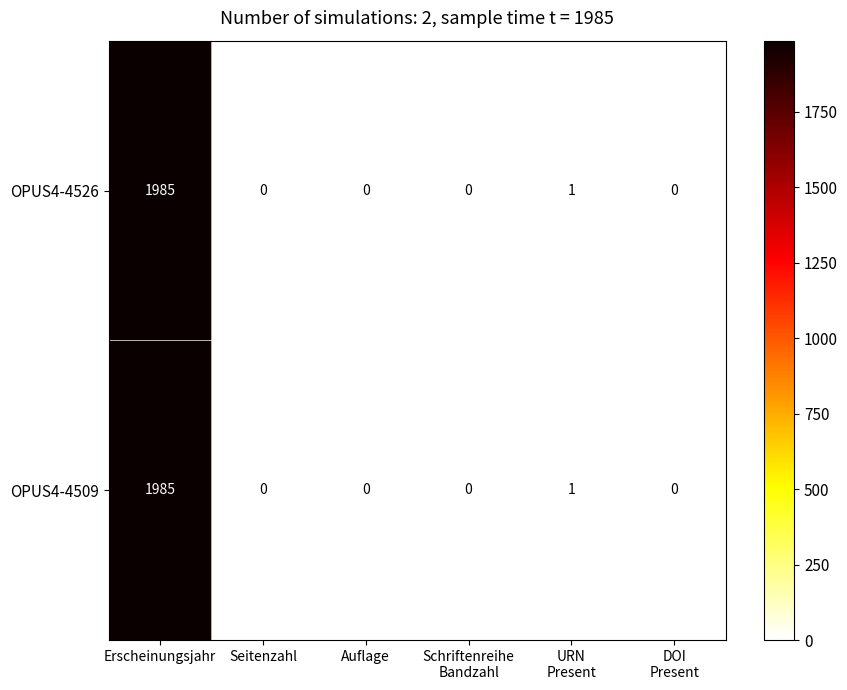

At which category is the sum across all series the highest?

Erscheinungsjahr